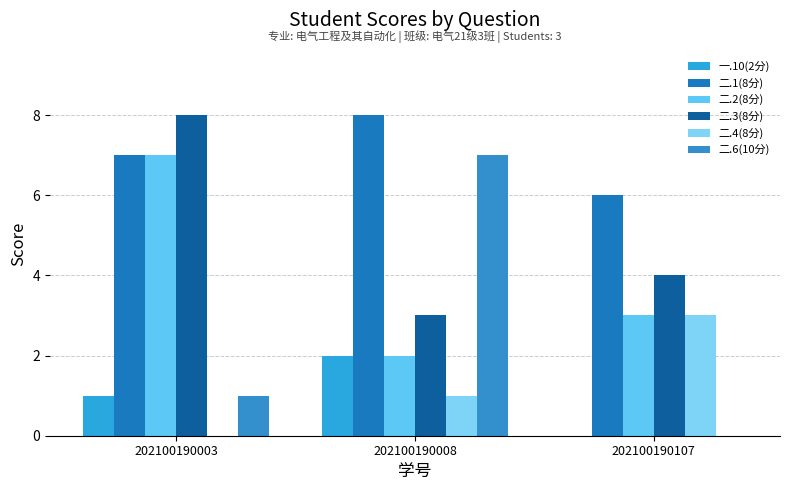

Between 202100190003 and 202100190008, which series saw the biggest shift?

二.6(10分)